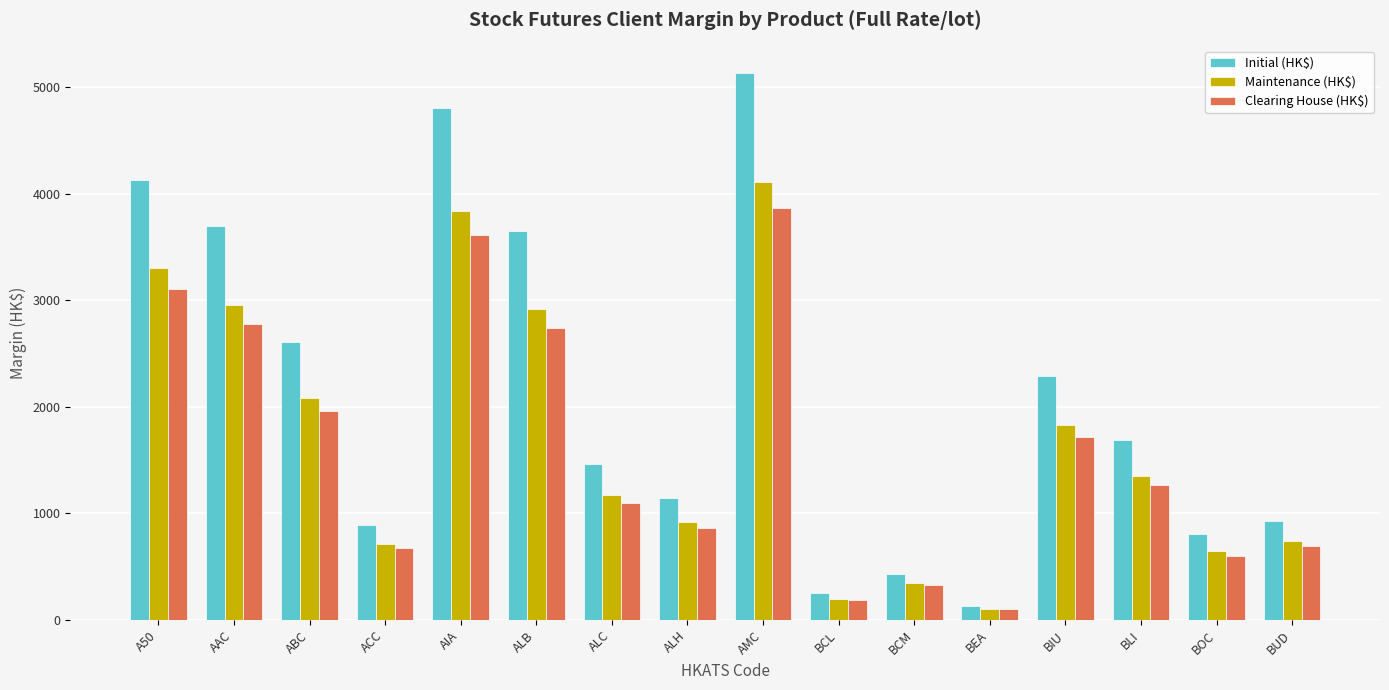

At how many categories does at least one series exceed 2422?

6